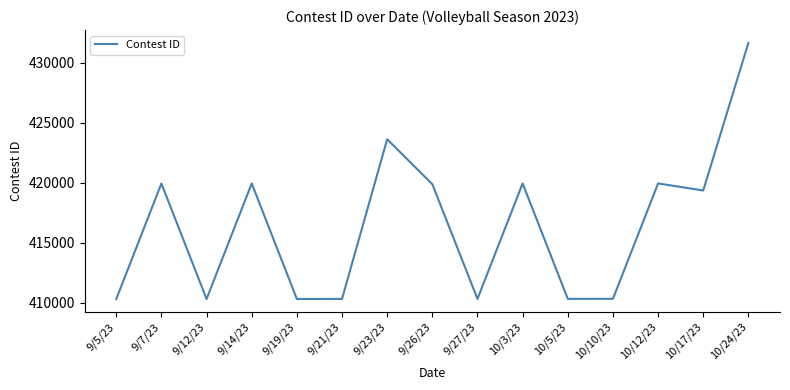

The value at 9/23/23 is 423611. True or false?

True